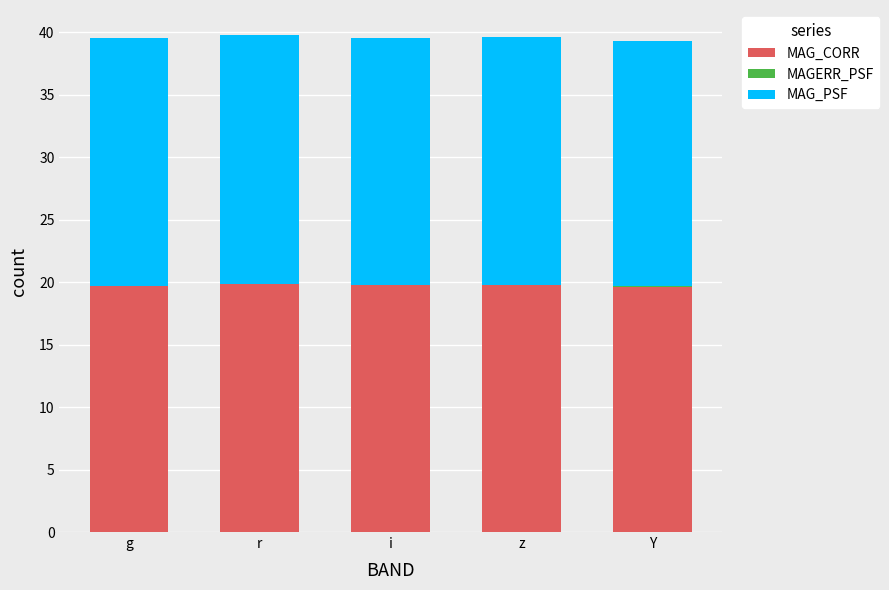

The MAG_CORR series shows 19.6 at Y. True or false?

True